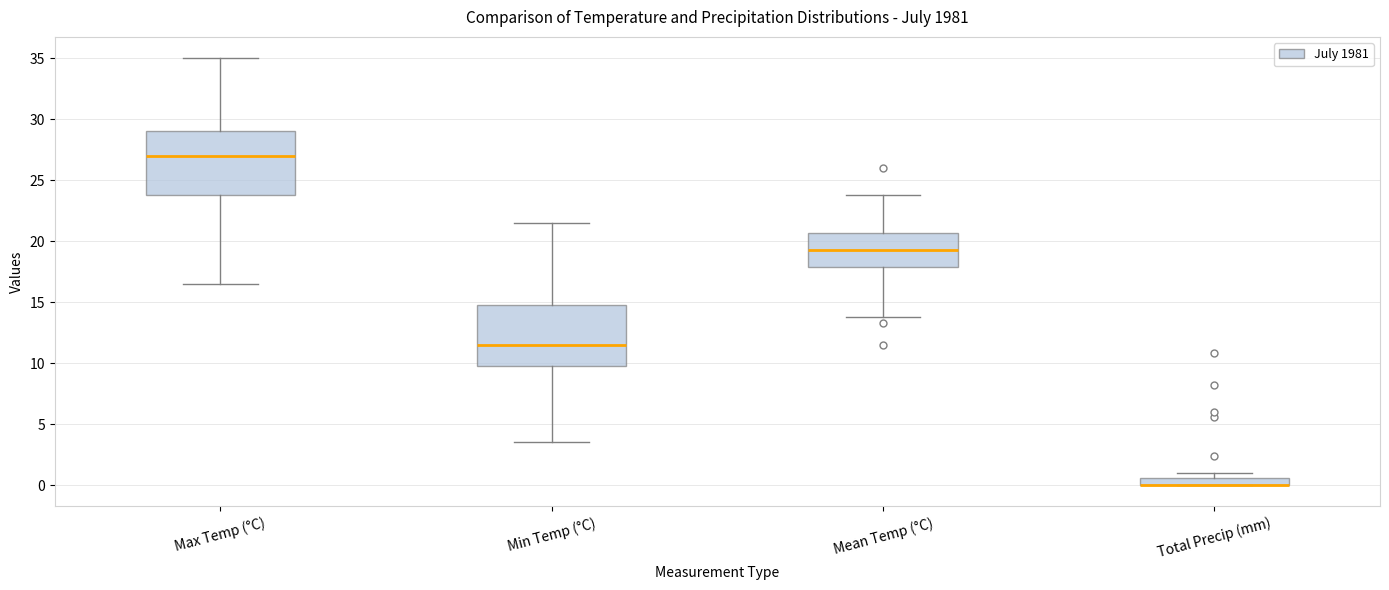

Where is the lower edge of the box for Mean Temp (°C) on the y-axis? The values are not printed on the chart, so give them approximately, as read against the axis.

18.0